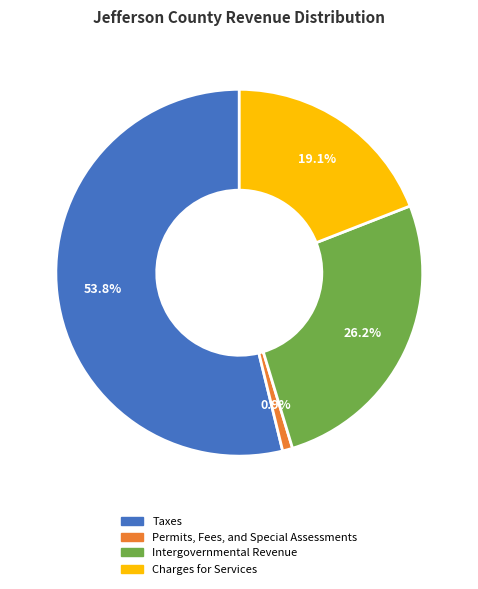

How many segments does this pie chart have?

4